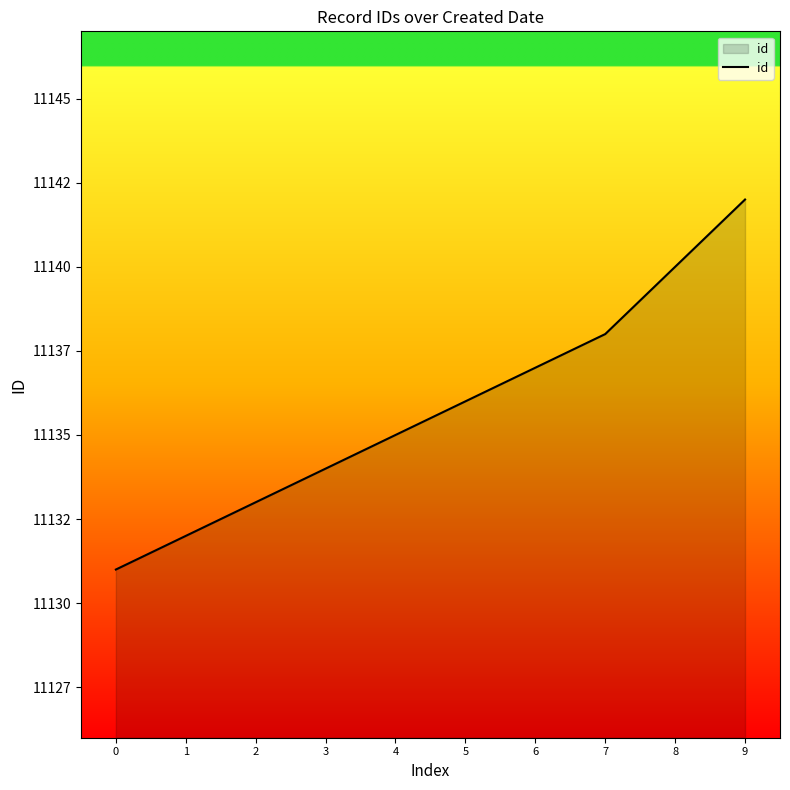

The chart shows a value of 11131 at 0. True or false?

True